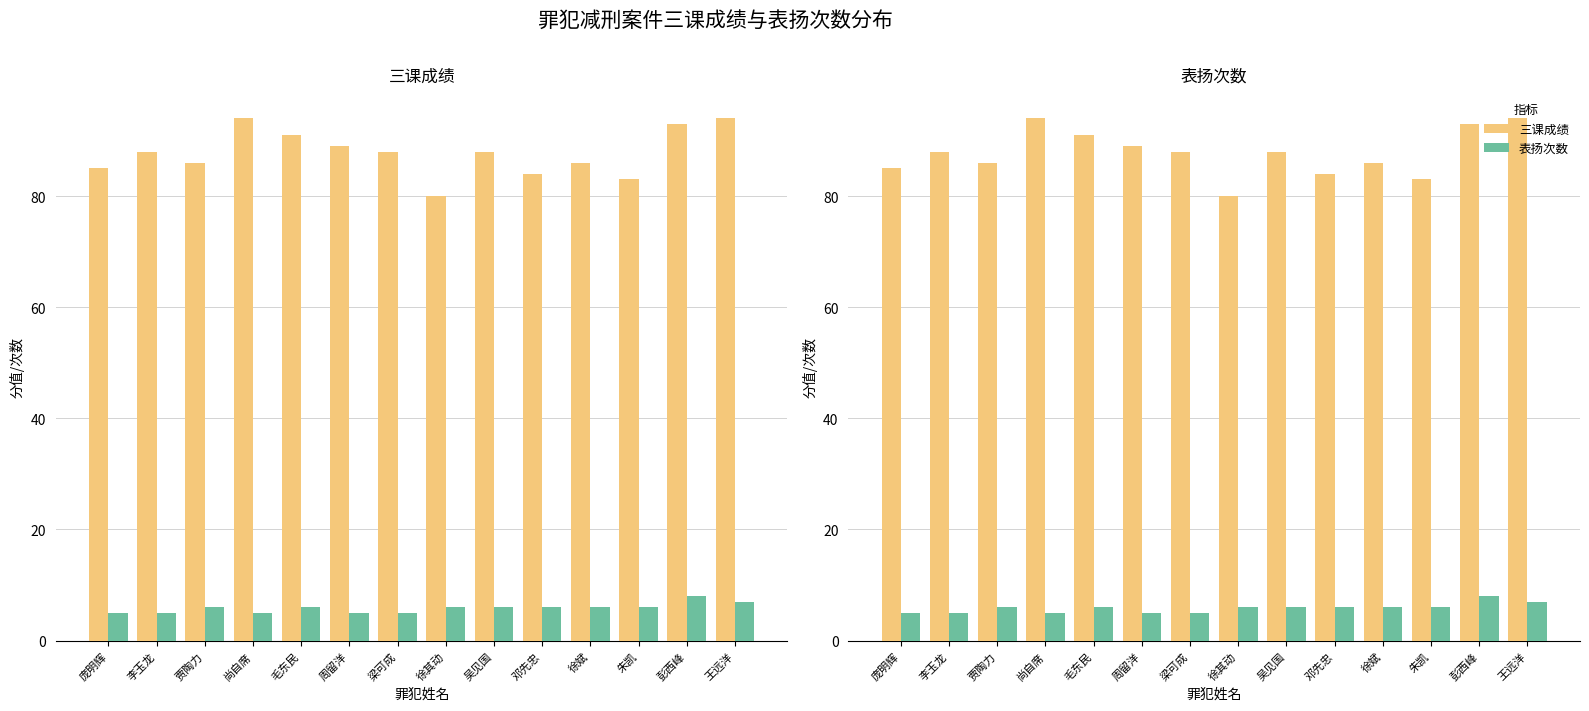

Is the value of 表扬次数 at 徐其动 greater than the value of 三课成绩 at 庞明辉?

No